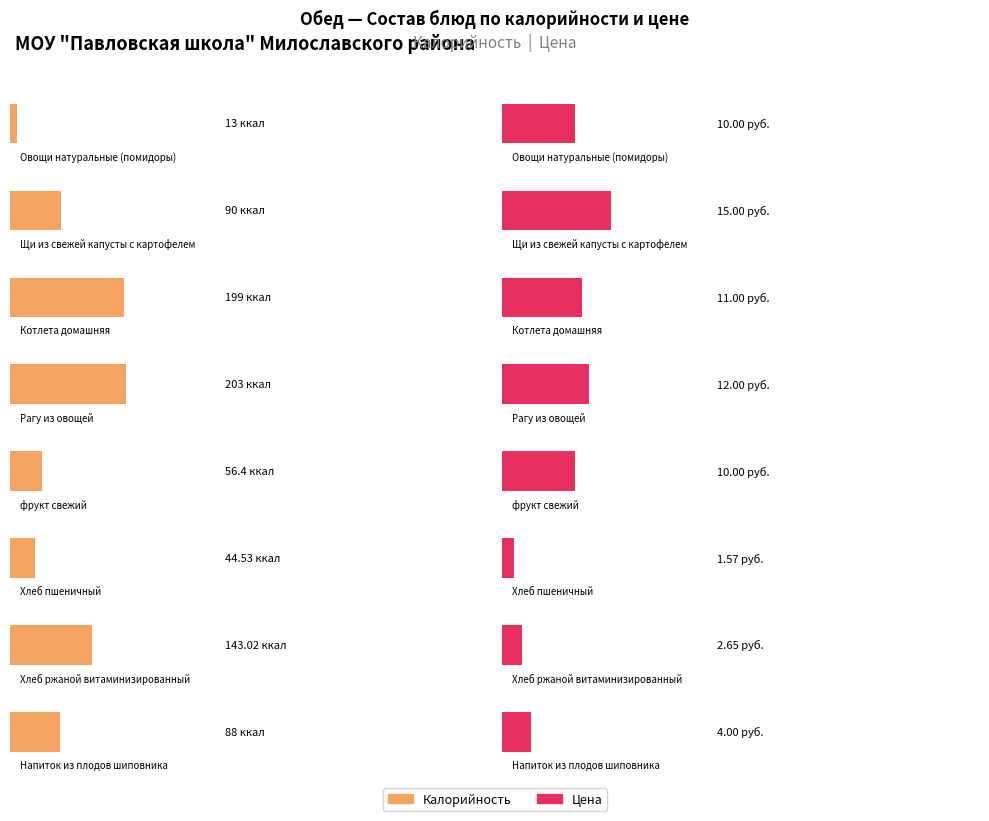

Which series has the widest spread of values?

Калорийность